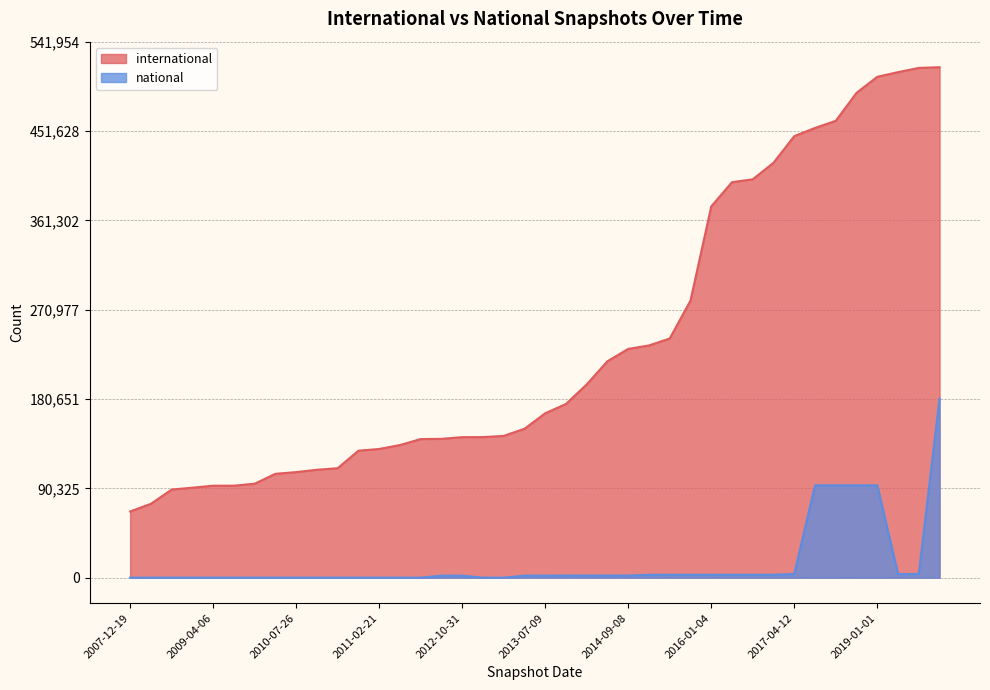

What is the value of the national point at the 38th from the left?

3669